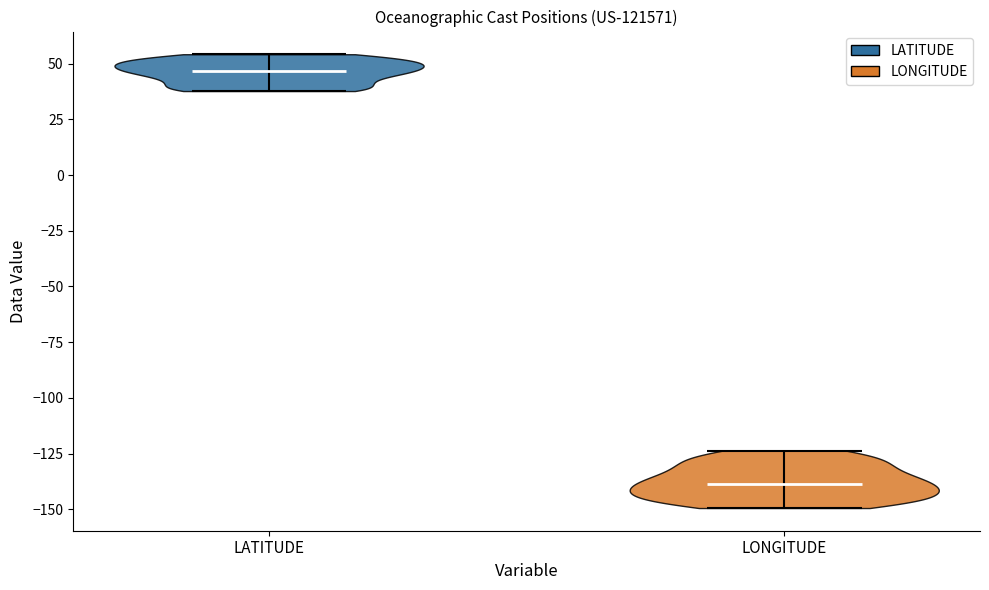

What is the highest point the violin for LATITUDE reaches on the y-axis? The values are not printed on the chart, so give them approximately, as read against the axis.

55